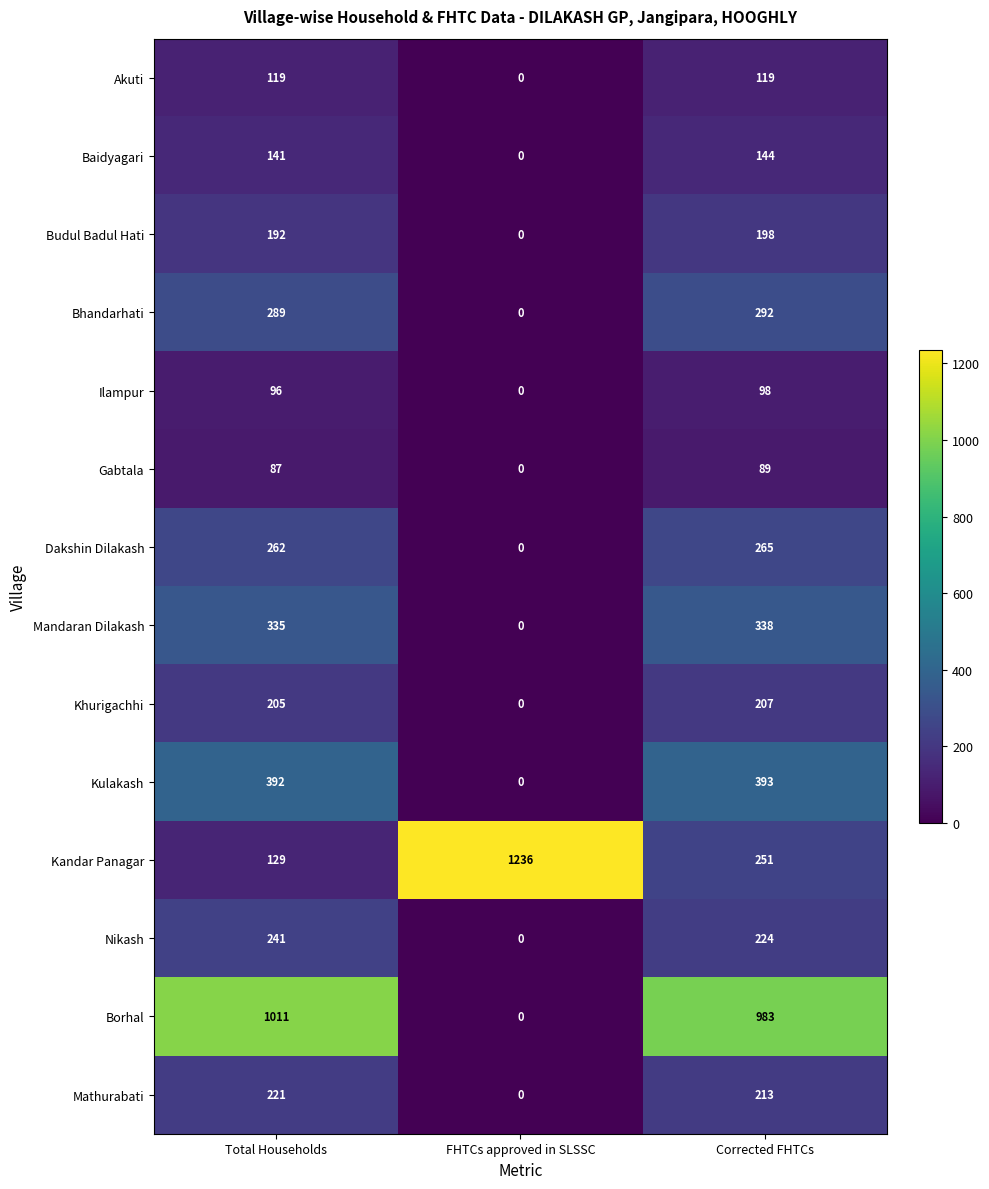

What is the highest value of the Kulakash series?

393